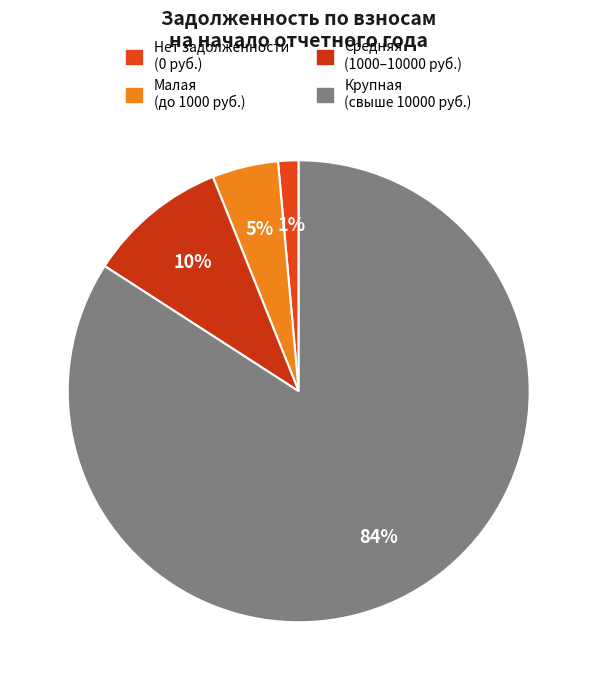

Which category has the biggest portion of the pie?

Крупная (свыше 10000 руб.)